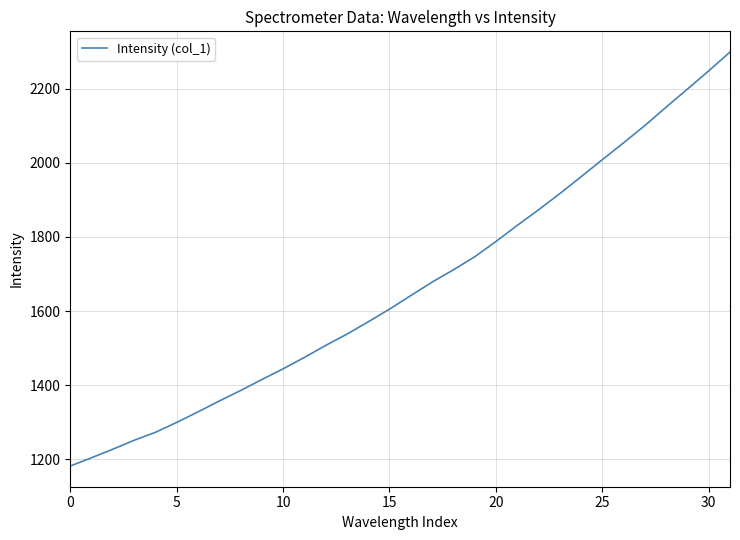

What is the greatest value displayed?

2299.1